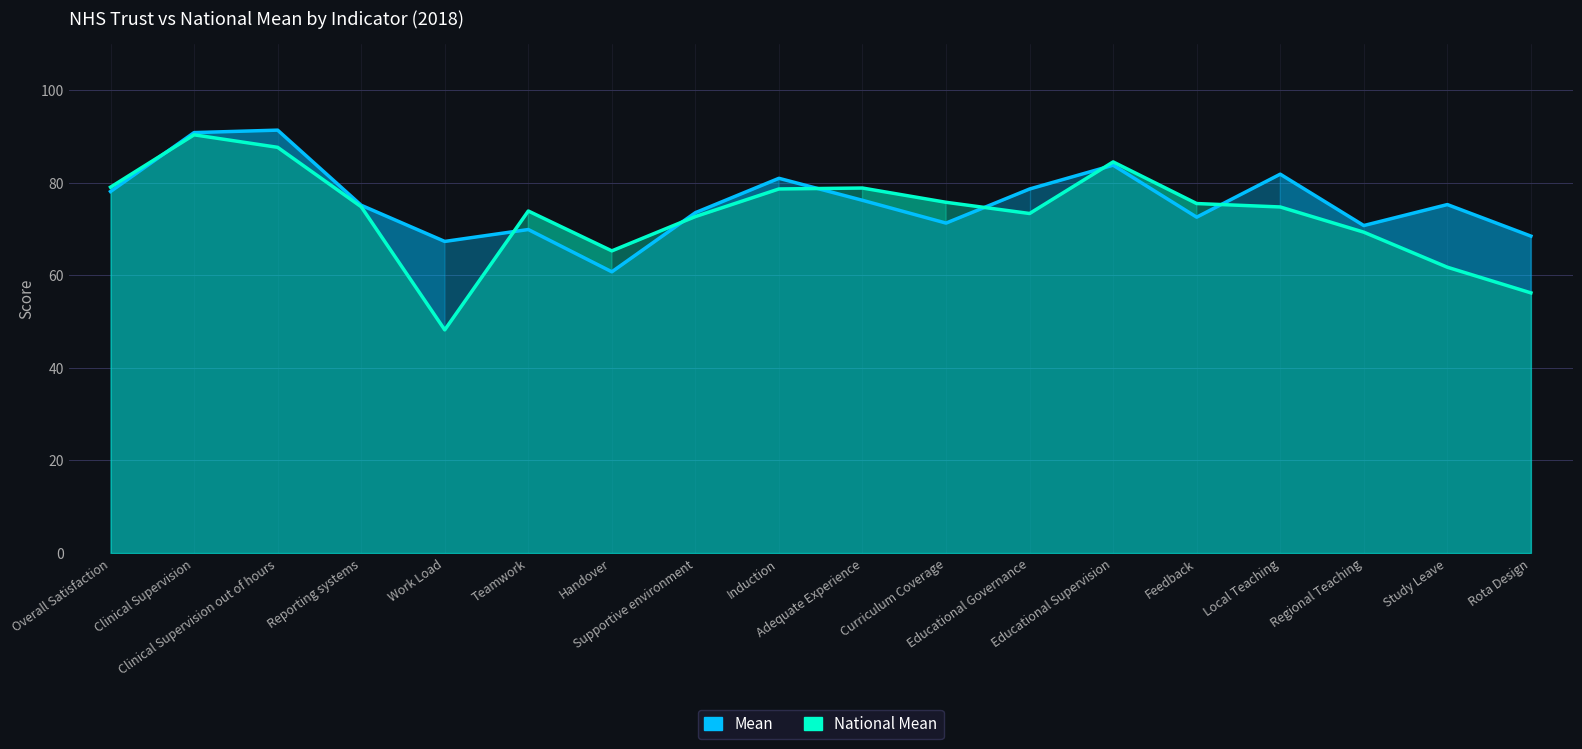

Which series has the largest total across all categories?

Mean